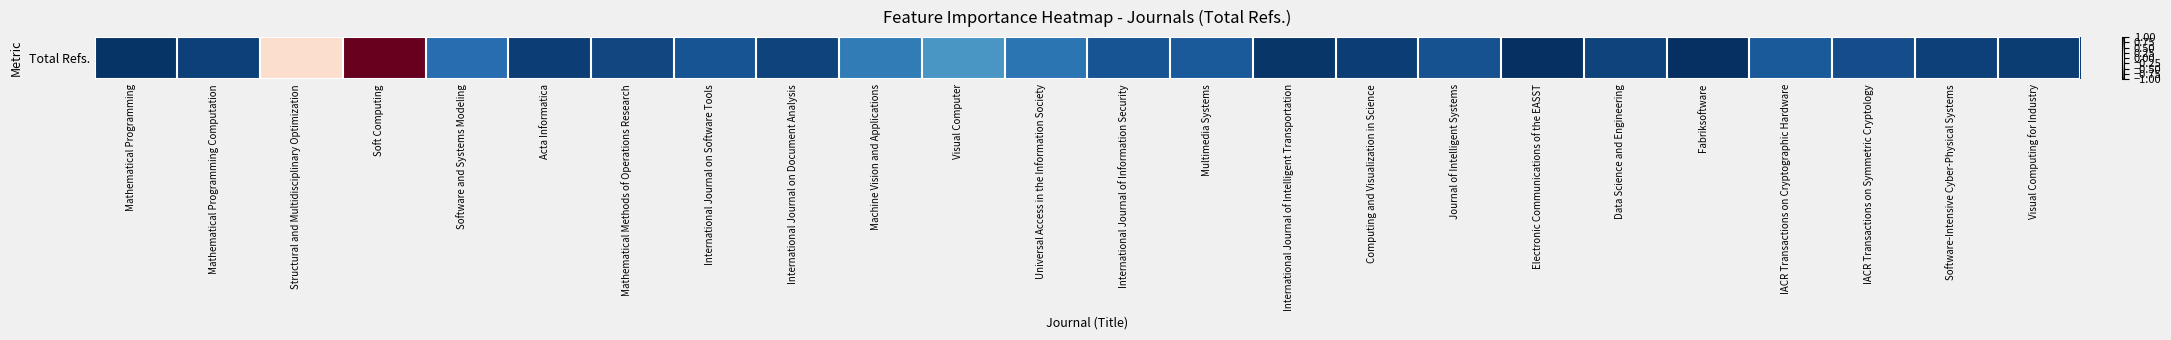

Rank the categories by value from highest to lowest.

Soft Computing, Structural and Multidisciplinary Optimization, Visual Computer, Machine Vision and Applications, Universal Access in the Information Society, Software and Systems Modeling, IACR Transactions on Cryptographic Hardware, Multimedia Systems, International Journal on Software Tools, International Journal of Information Security, Journal of Intelligent Systems, IACR Transactions on Symmetric Cryptology, Mathematical Methods of Operations Research, Data Science and Engineering, International Journal on Document Analysis, Mathematical Programming Computation, Software-Intensive Cyber-Physical Systems, Acta Informatica, Computing and Visualization in Science, Visual Computing for Industry, International Journal of Intelligent Transportation, Mathematical Programming, Fabriksoftware, Electronic Communications of the EASST